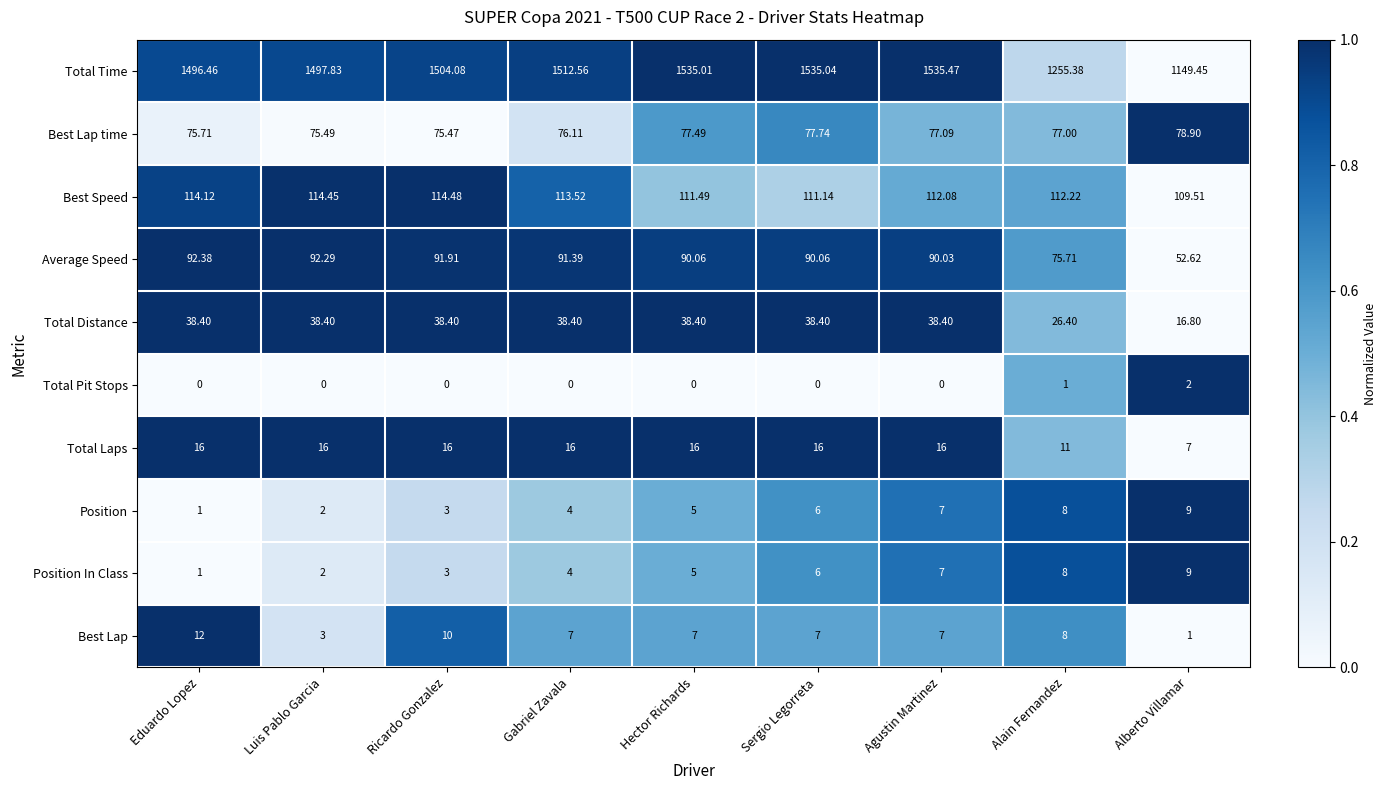

Where does the Total Time series first go above 1504?

Ricardo Gonzalez